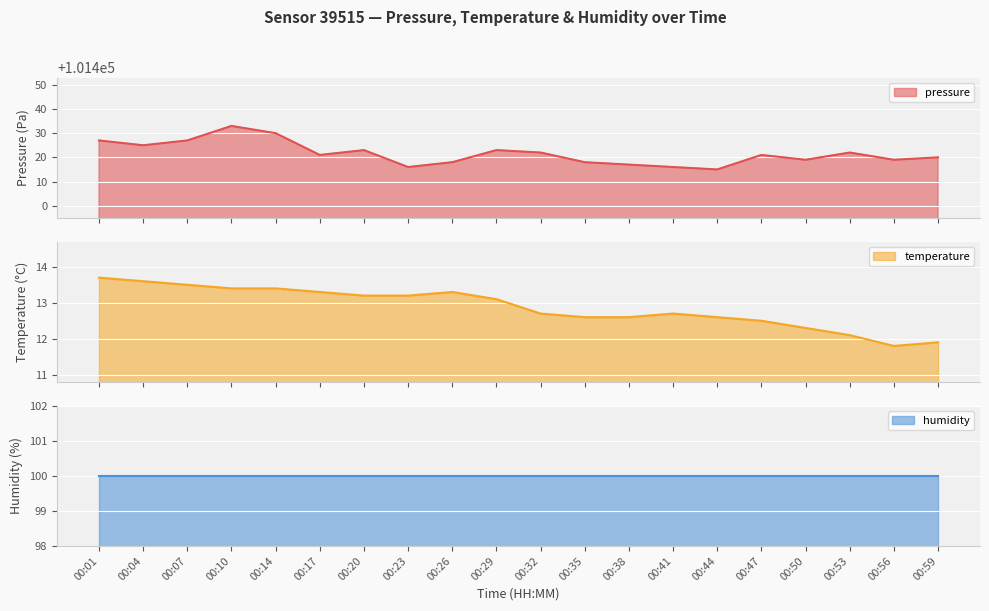

What is the highest value of the pressure series?

101433